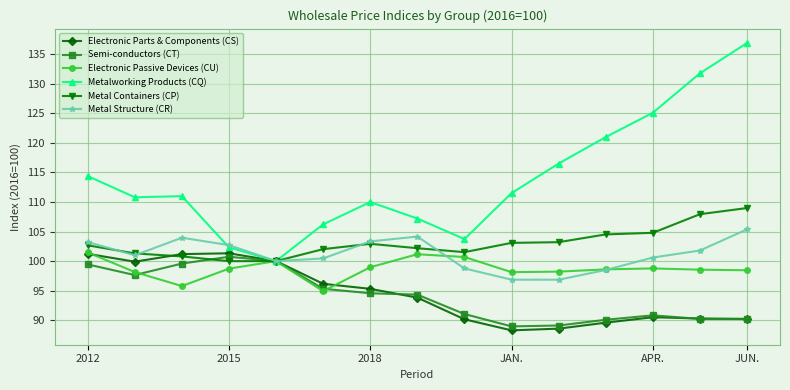

Which series has the largest range (max minus min)?

Metalworking Products (CQ)